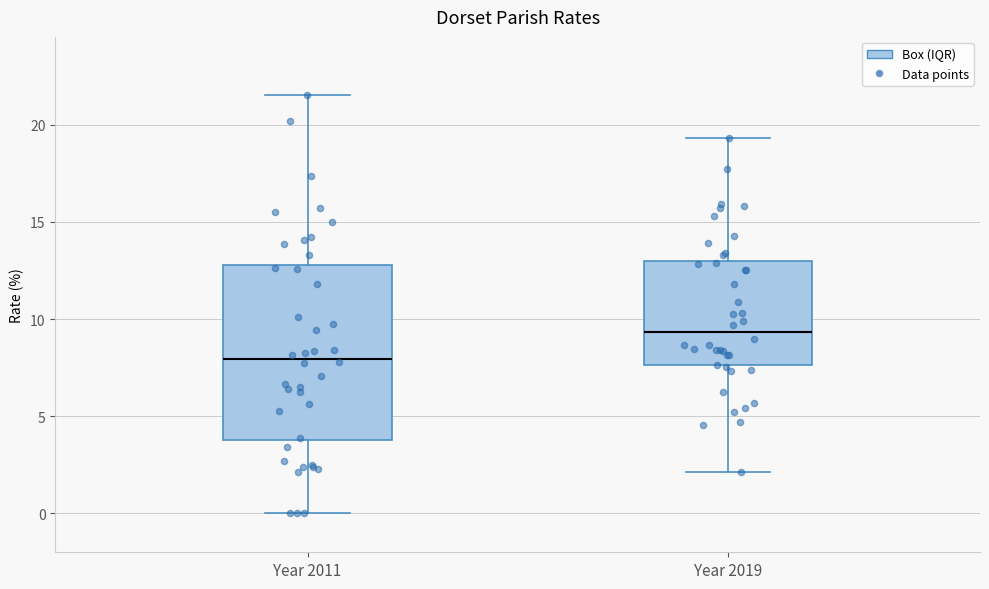

Reading left to right, transcribe this box plot: for each box, give where its median line is, the range the box spans, and where its two whiskers end, as read against the y-axis. The values are not printed on the chart, so give them approximately, as read against the axis.

Year 2011: median 8.0, box 4.0 to 13.0, whiskers 0.0 to 21.5
Year 2019: median 9.5, box 7.5 to 13.0, whiskers 2.0 to 19.5